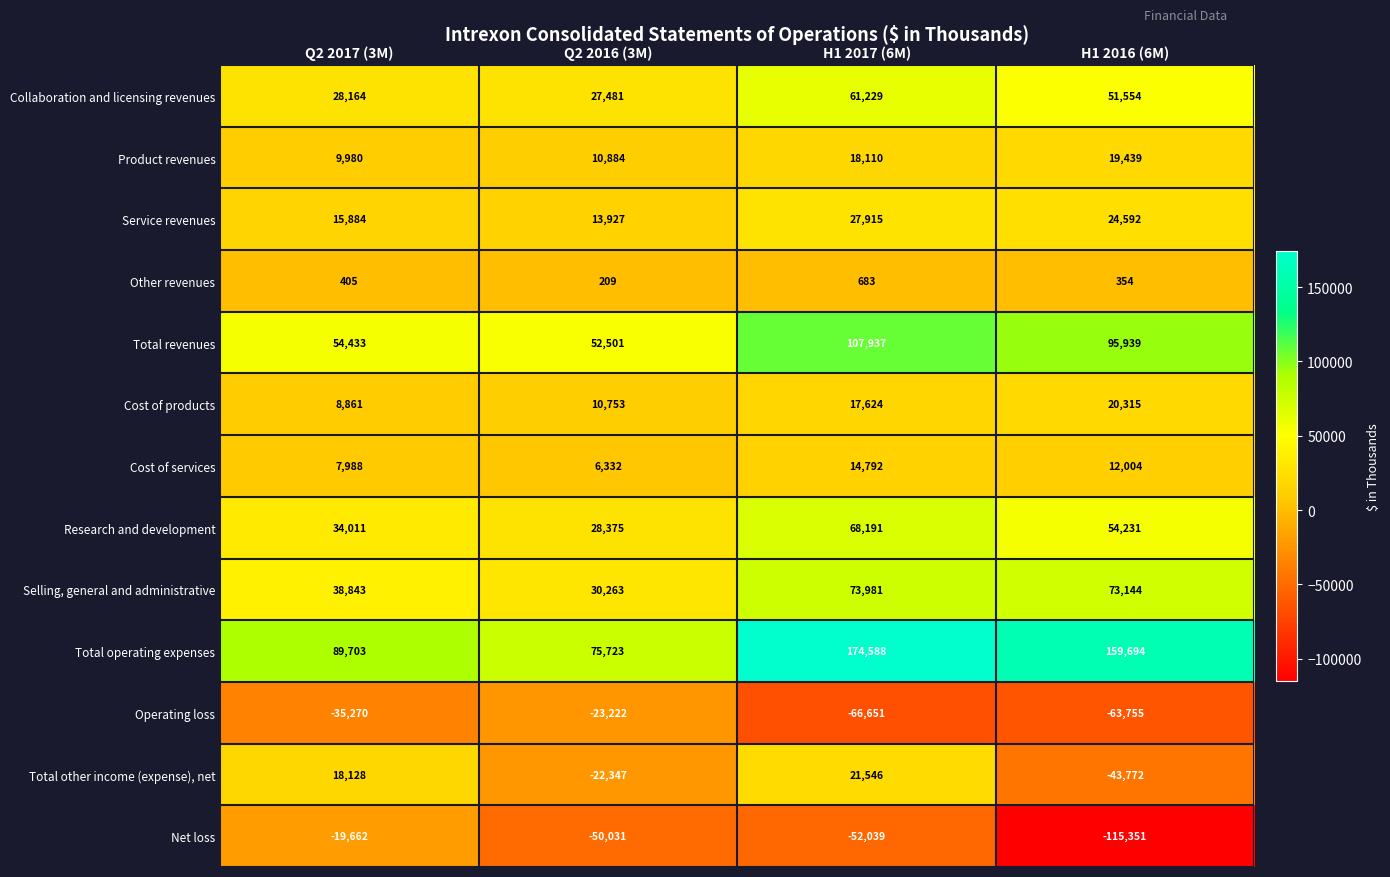

What is the difference between the maximum and minimum values in the Cost of products series?

11454